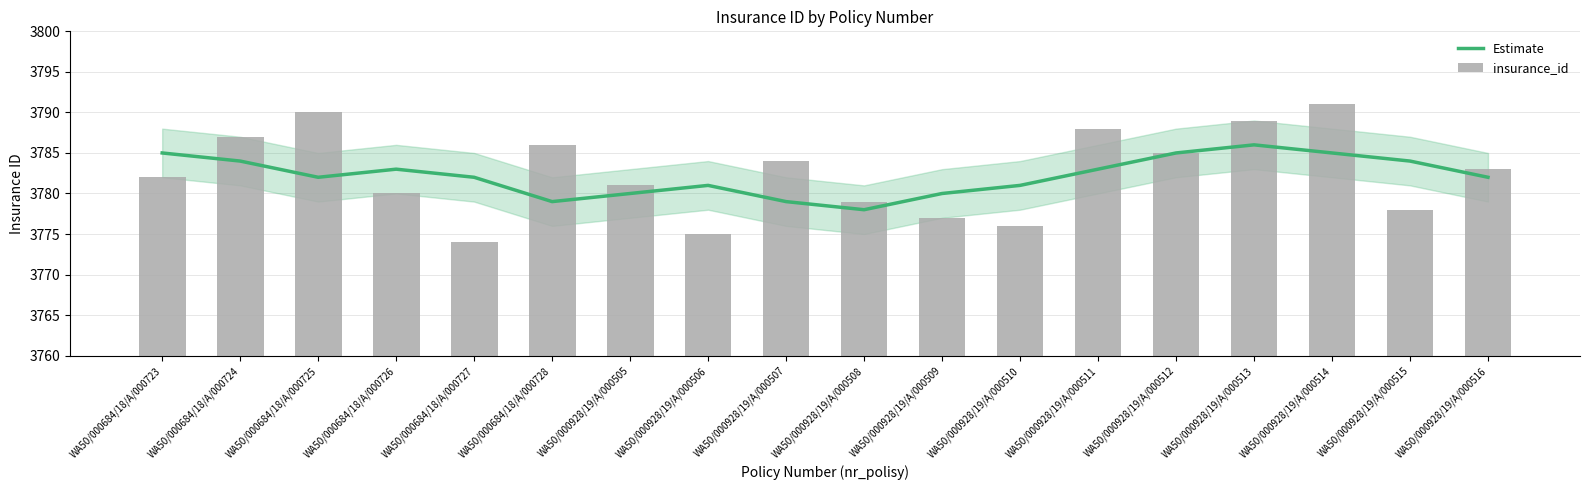

What position from the left is WA50/000684/18/A/000724?

2